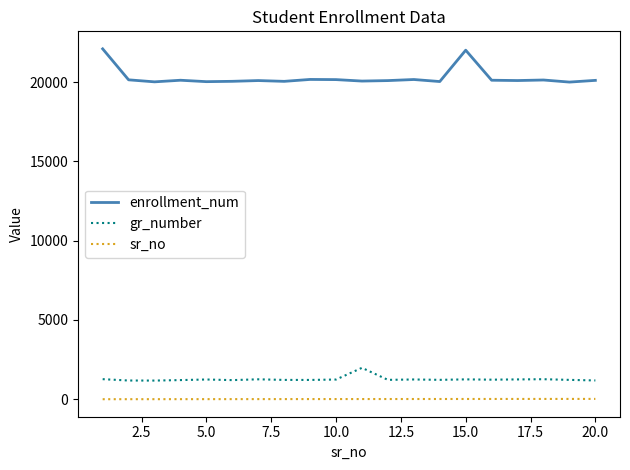

How many distinct data groups are displayed?

3